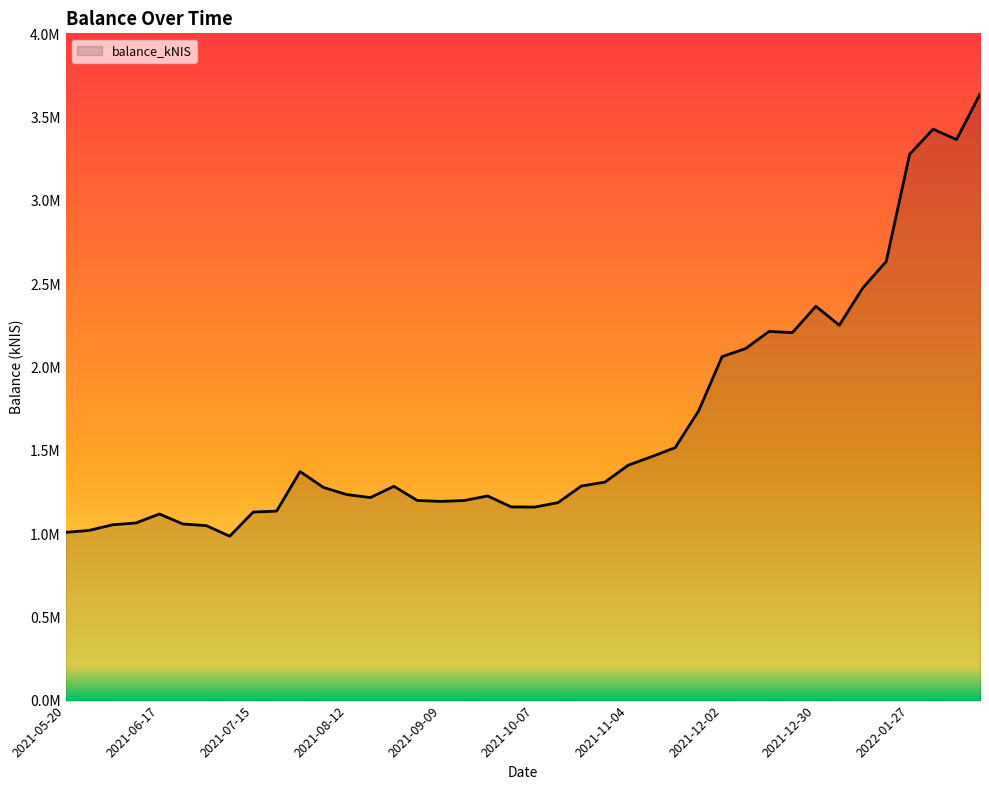

What is the value of the 16th point from the left?

1201830.9